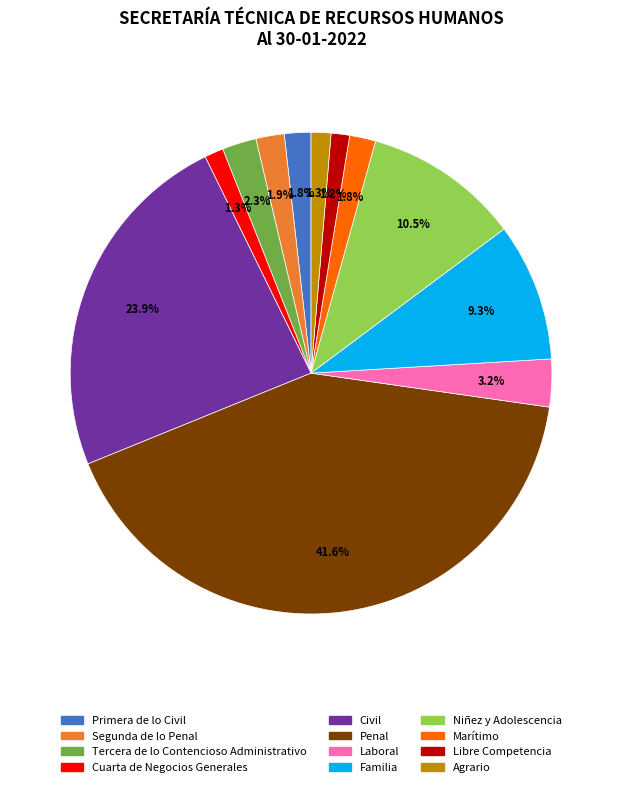

To the nearest percent, what is the difference between the largest and smallest slice percentages?

40%